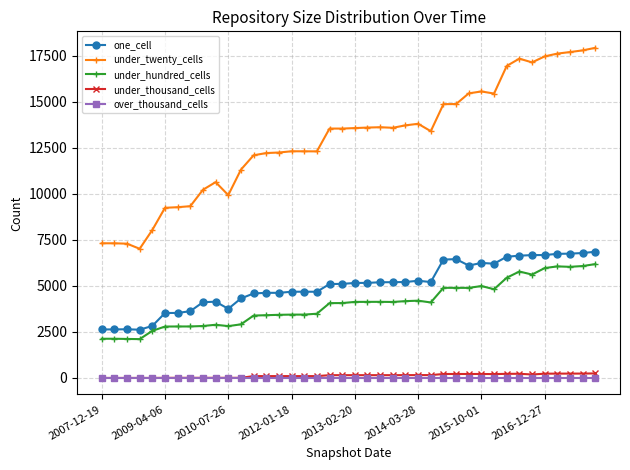

Which series has the largest range (max minus min)?

under_twenty_cells